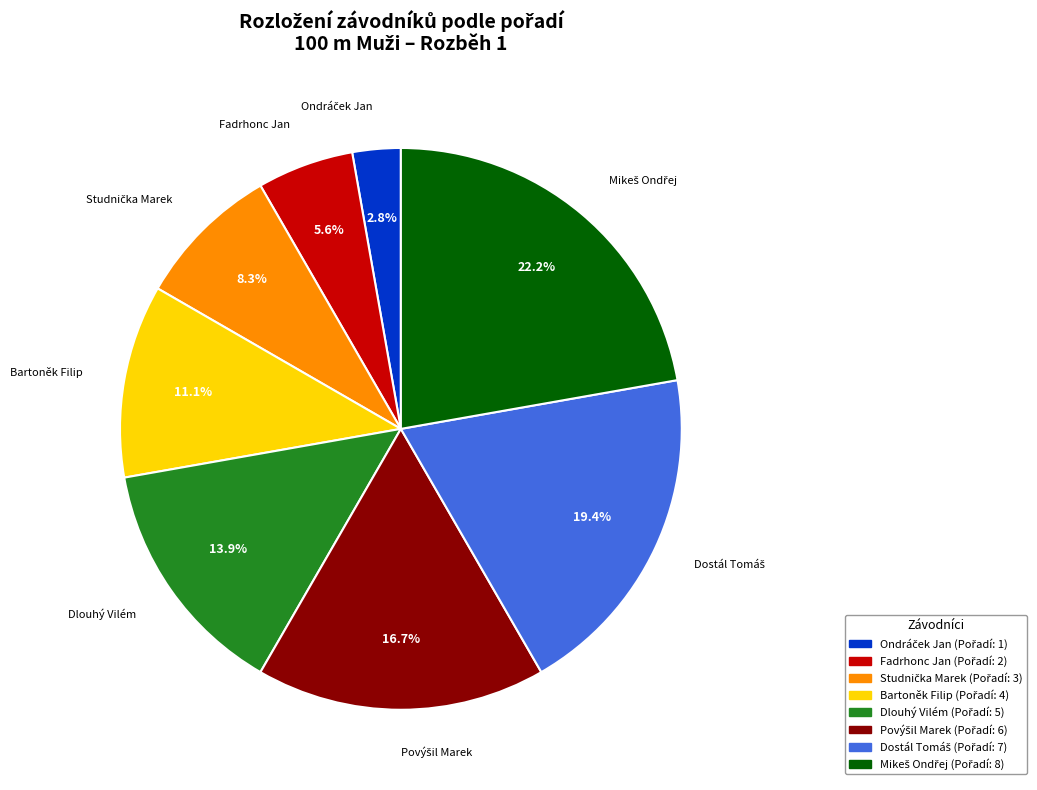

Is Dlouhý Vilém the majority of the pie?

No